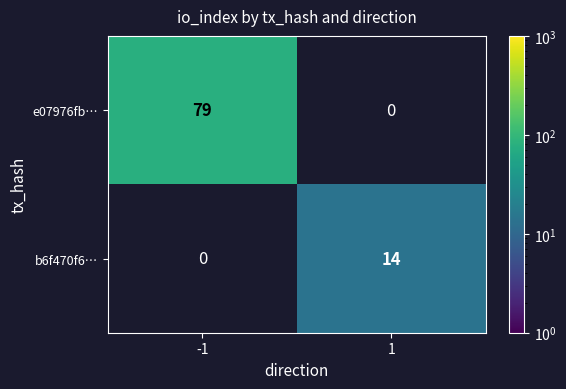

What is the difference between the highest and lowest values at 1?

14